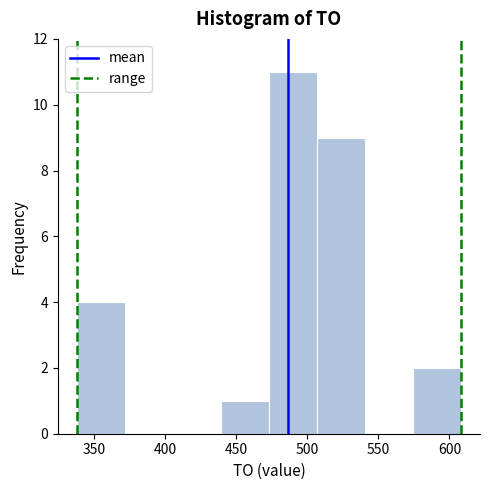

Which range on the x-axis has the tallest bar?

475 to 505